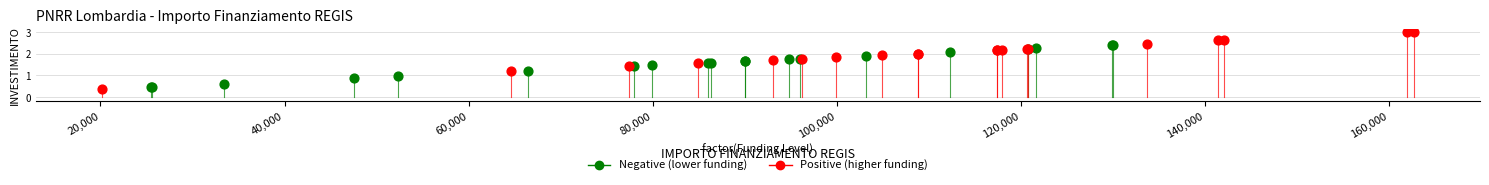

Which series has the largest Y range (max minus min)?

Positive (higher funding)